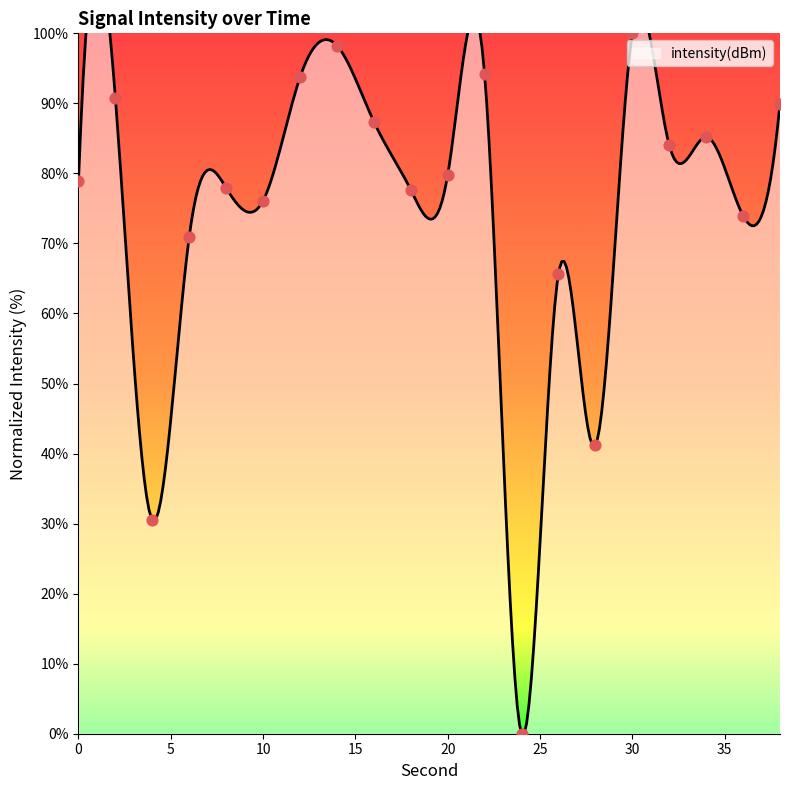

Approximately how many times larger is the value at 10 compared to 0?

1.0